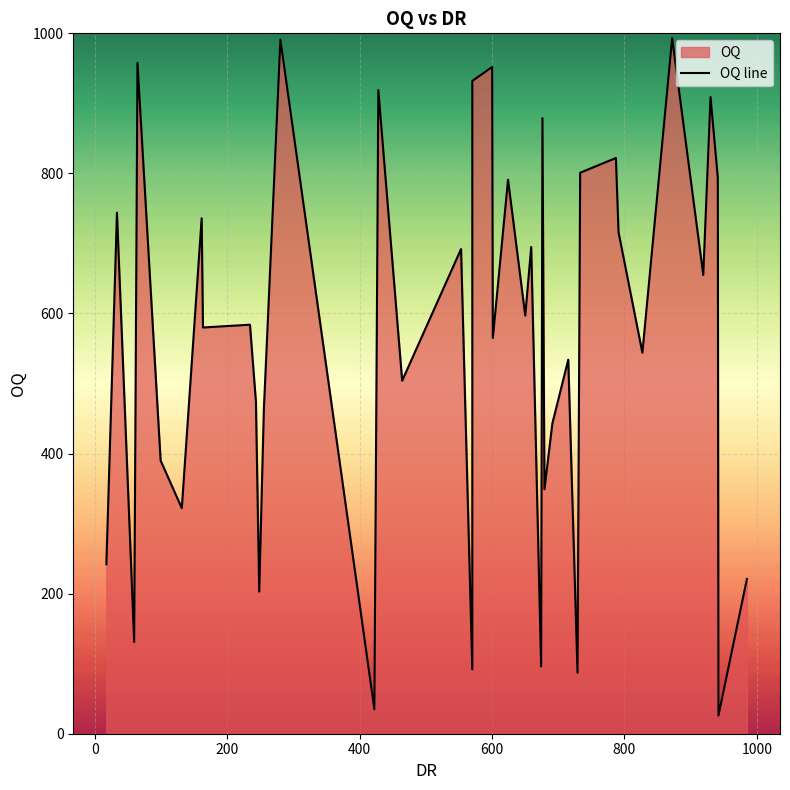

How many lines are shown in the chart?

1